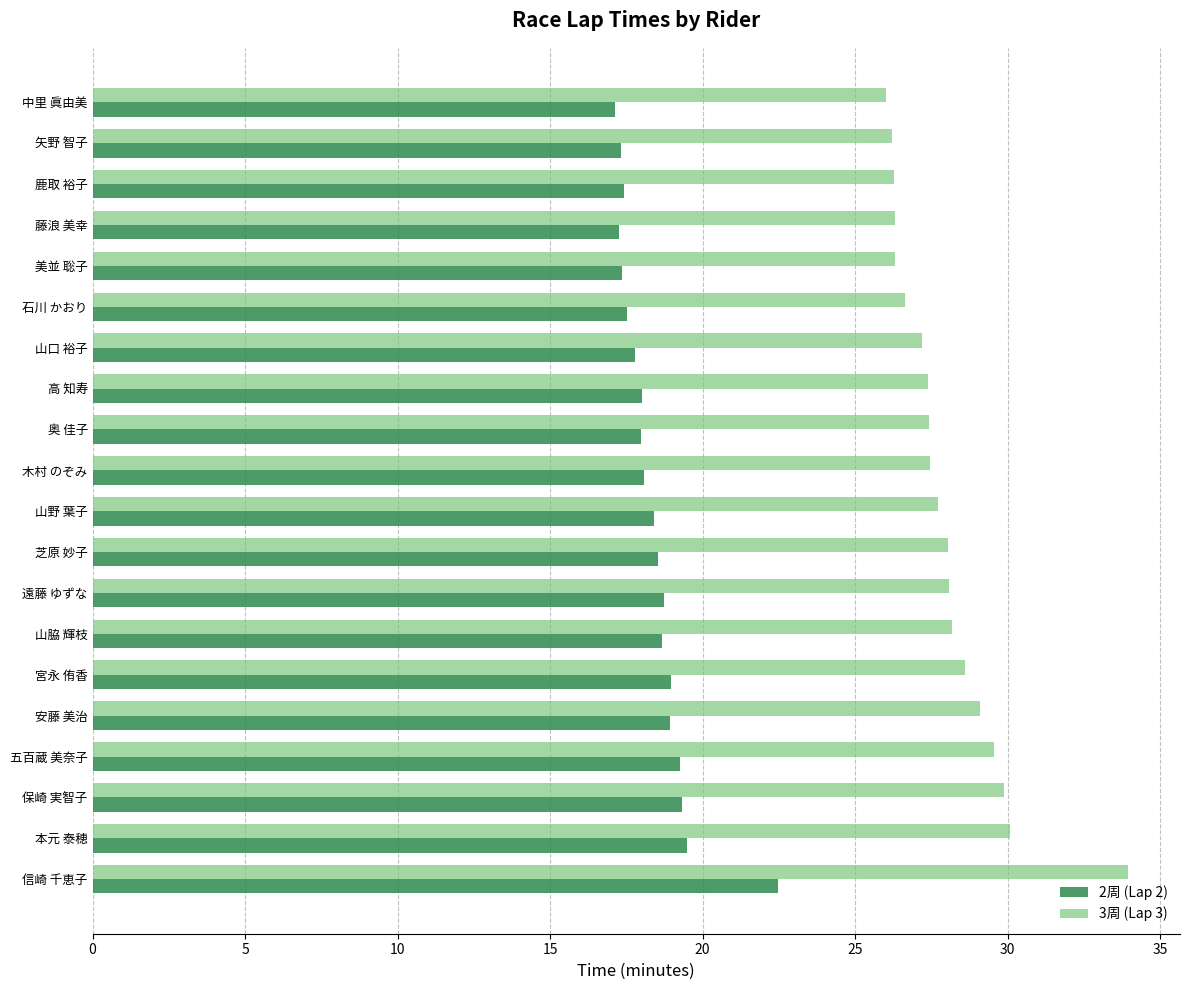

What is the spread (max minus min) of values at 藤浪 美幸?

9.0